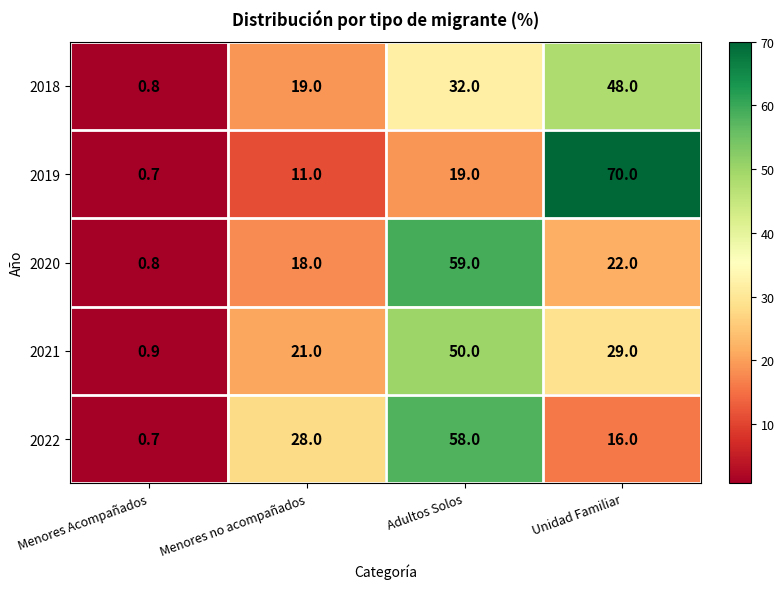

What is the approximate value of 2020 at Menores Acompañados?

0.8